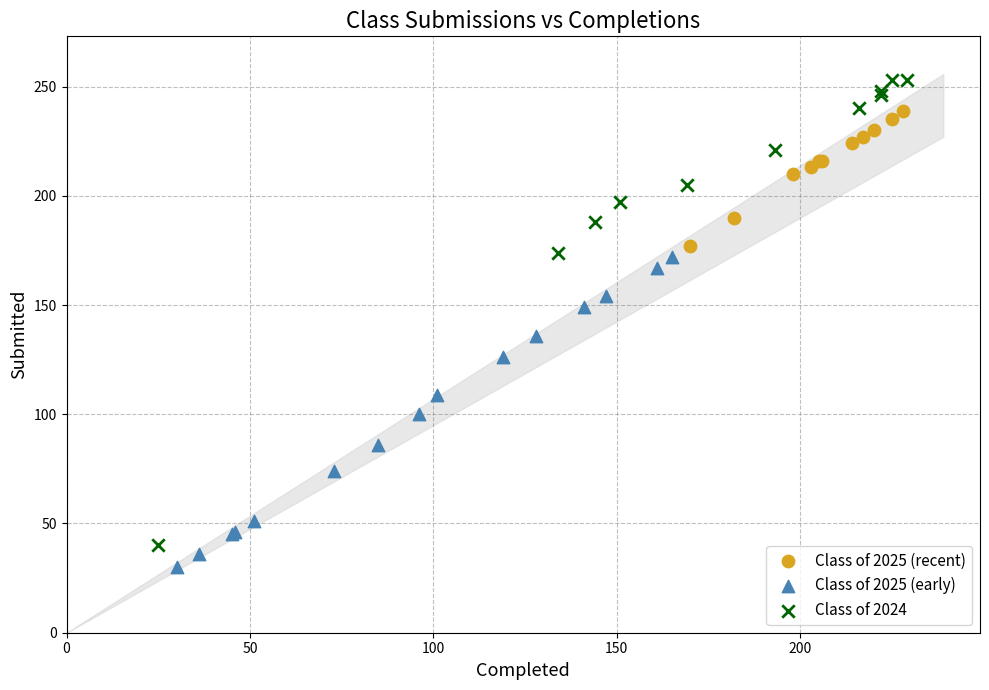

Which series contains the highest Y value?

Class of 2024